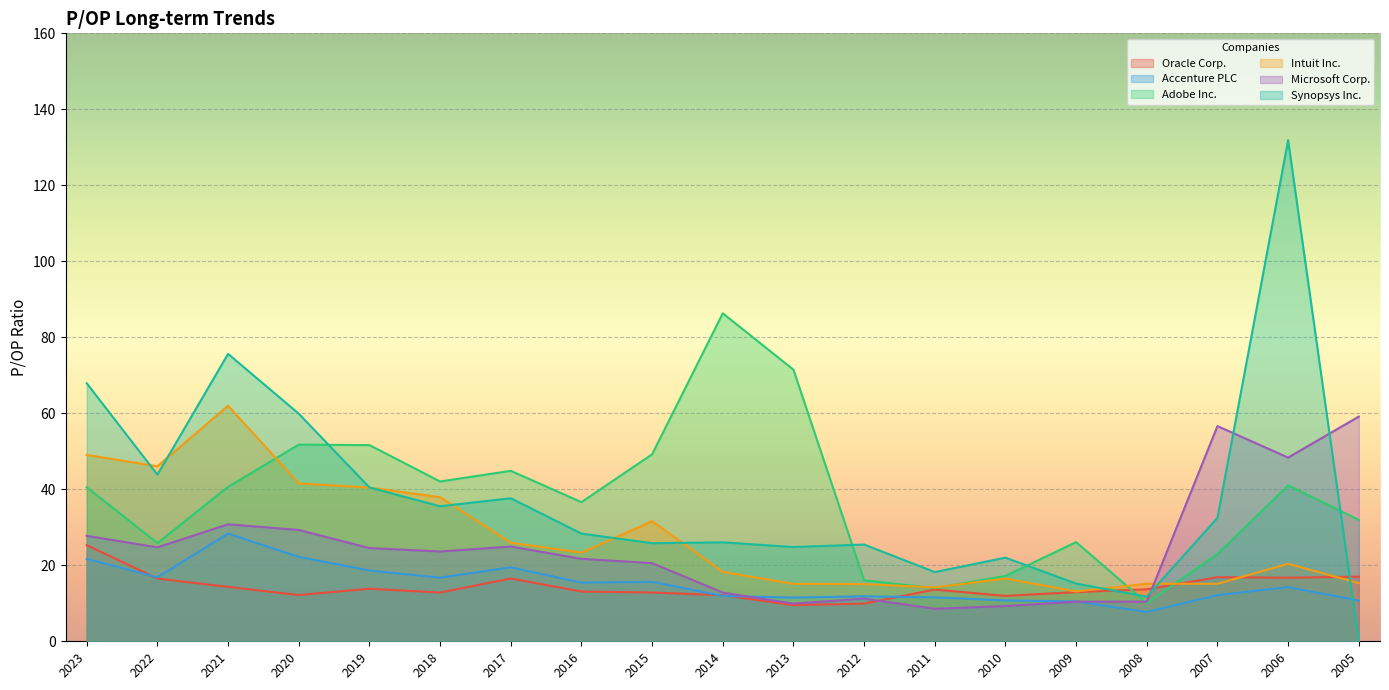

Which label corresponds to the smallest value in the chart?

2005